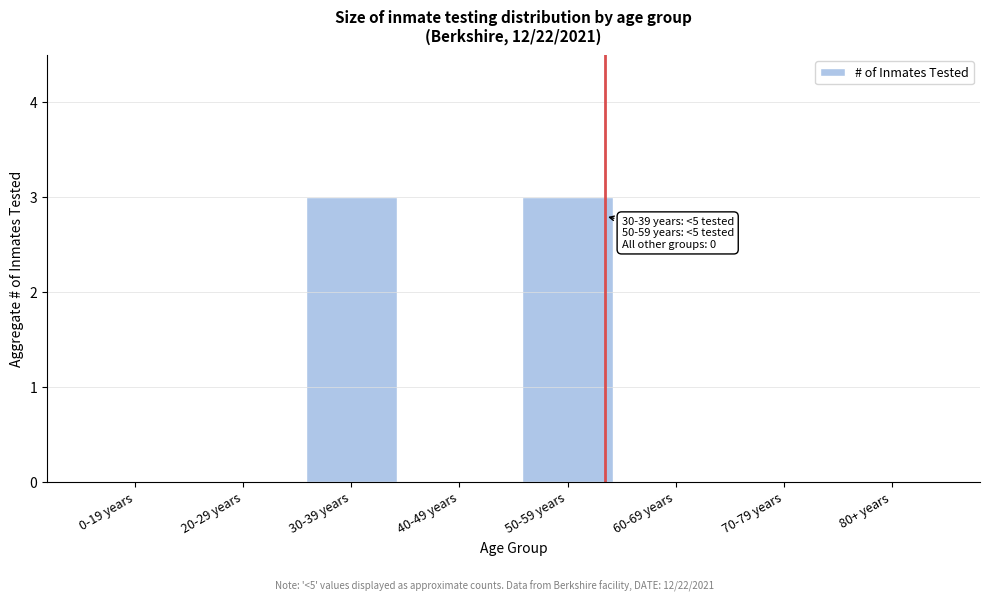

Reading left to right, transcribe all the data shown in this chart.

0-19 years=0	20-29 years=0	30-39 years=3	40-49 years=0	50-59 years=3	60-69 years=0	70-79 years=0	80+ years=0